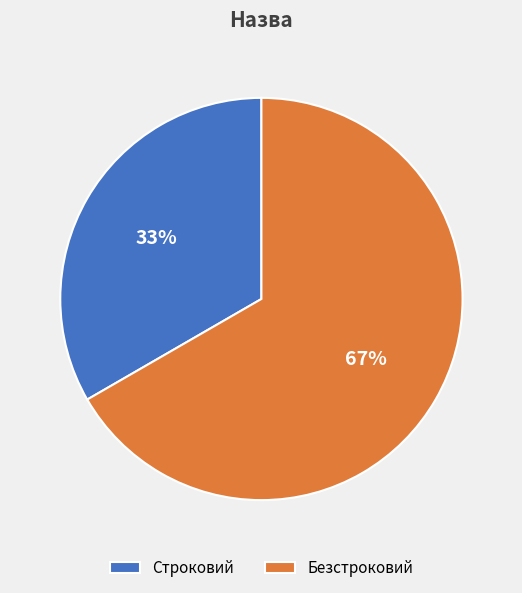

Does Безстроковий account for over 50% of the chart?

Yes